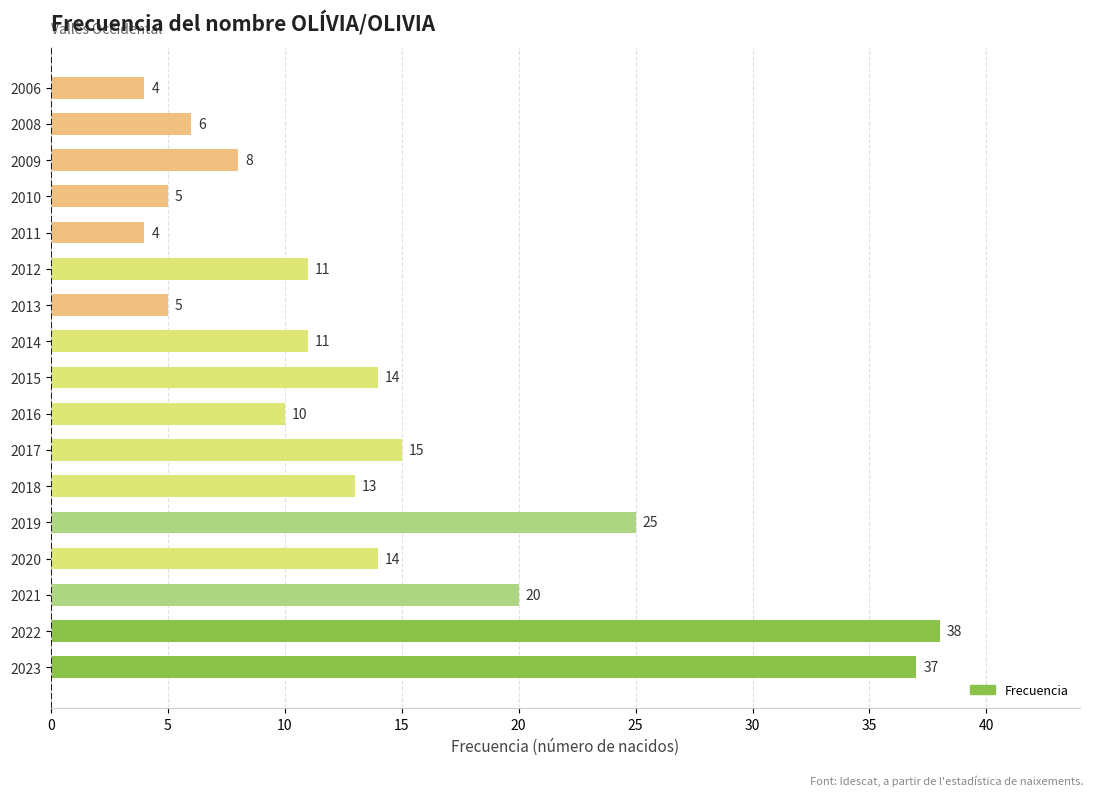

What is the approximate value at 2011?

4